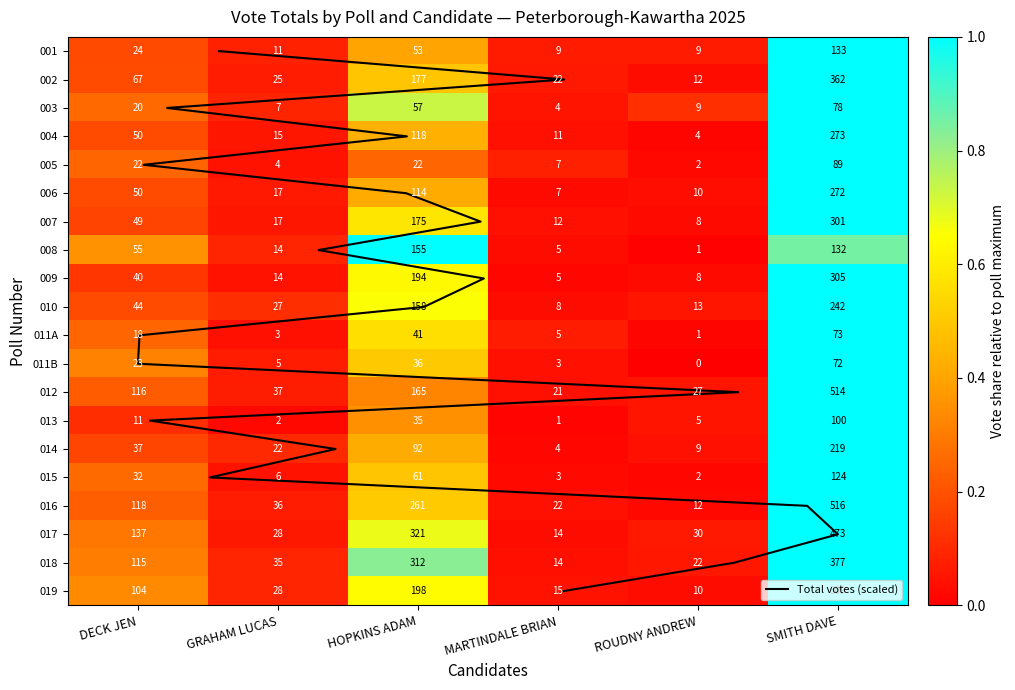

Reading left to right, transcribe all the data shown in this chart.

001: DECK JEN=0.2	GRAHAM LUCAS=0.1	HOPKINS ADAM=0.4	MARTINDALE BRIAN=0.1	ROUDNY ANDREW=0.1	SMITH DAVE=1.0
002: DECK JEN=0.2	GRAHAM LUCAS=0.1	HOPKINS ADAM=0.5	MARTINDALE BRIAN=0.1	ROUDNY ANDREW=0.0	SMITH DAVE=1.0
003: DECK JEN=0.3	GRAHAM LUCAS=0.1	HOPKINS ADAM=0.7	MARTINDALE BRIAN=0.1	ROUDNY ANDREW=0.1	SMITH DAVE=1.0
004: DECK JEN=0.2	GRAHAM LUCAS=0.1	HOPKINS ADAM=0.4	MARTINDALE BRIAN=0.0	ROUDNY ANDREW=0.0	SMITH DAVE=1.0
005: DECK JEN=0.2	GRAHAM LUCAS=0.0	HOPKINS ADAM=0.2	MARTINDALE BRIAN=0.1	ROUDNY ANDREW=0.0	SMITH DAVE=1.0
006: DECK JEN=0.2	GRAHAM LUCAS=0.1	HOPKINS ADAM=0.4	MARTINDALE BRIAN=0.0	ROUDNY ANDREW=0.0	SMITH DAVE=1.0
007: DECK JEN=0.2	GRAHAM LUCAS=0.1	HOPKINS ADAM=0.6	MARTINDALE BRIAN=0.0	ROUDNY ANDREW=0.0	SMITH DAVE=1.0
008: DECK JEN=0.4	GRAHAM LUCAS=0.1	HOPKINS ADAM=1.0	MARTINDALE BRIAN=0.0	ROUDNY ANDREW=0.0	SMITH DAVE=0.9
009: DECK JEN=0.1	GRAHAM LUCAS=0.0	HOPKINS ADAM=0.6	MARTINDALE BRIAN=0.0	ROUDNY ANDREW=0.0	SMITH DAVE=1.0
010: DECK JEN=0.2	GRAHAM LUCAS=0.1	HOPKINS ADAM=0.7	MARTINDALE BRIAN=0.0	ROUDNY ANDREW=0.1	SMITH DAVE=1.0
011A: DECK JEN=0.2	GRAHAM LUCAS=0.0	HOPKINS ADAM=0.6	MARTINDALE BRIAN=0.1	ROUDNY ANDREW=0.0	SMITH DAVE=1.0
011B: DECK JEN=0.3	GRAHAM LUCAS=0.1	HOPKINS ADAM=0.5	MARTINDALE BRIAN=0.0	ROUDNY ANDREW=0.0	SMITH DAVE=1.0
012: DECK JEN=0.2	GRAHAM LUCAS=0.1	HOPKINS ADAM=0.3	MARTINDALE BRIAN=0.0	ROUDNY ANDREW=0.1	SMITH DAVE=1.0
013: DECK JEN=0.1	GRAHAM LUCAS=0.0	HOPKINS ADAM=0.3	MARTINDALE BRIAN=0.0	ROUDNY ANDREW=0.1	SMITH DAVE=1.0
014: DECK JEN=0.2	GRAHAM LUCAS=0.1	HOPKINS ADAM=0.4	MARTINDALE BRIAN=0.0	ROUDNY ANDREW=0.0	SMITH DAVE=1.0
015: DECK JEN=0.3	GRAHAM LUCAS=0.0	HOPKINS ADAM=0.5	MARTINDALE BRIAN=0.0	ROUDNY ANDREW=0.0	SMITH DAVE=1.0
016: DECK JEN=0.2	GRAHAM LUCAS=0.1	HOPKINS ADAM=0.5	MARTINDALE BRIAN=0.0	ROUDNY ANDREW=0.0	SMITH DAVE=1.0
017: DECK JEN=0.3	GRAHAM LUCAS=0.1	HOPKINS ADAM=0.7	MARTINDALE BRIAN=0.0	ROUDNY ANDREW=0.1	SMITH DAVE=1.0
018: DECK JEN=0.3	GRAHAM LUCAS=0.1	HOPKINS ADAM=0.8	MARTINDALE BRIAN=0.0	ROUDNY ANDREW=0.1	SMITH DAVE=1.0
019: DECK JEN=0.3	GRAHAM LUCAS=0.1	HOPKINS ADAM=0.6	MARTINDALE BRIAN=0.0	ROUDNY ANDREW=0.0	SMITH DAVE=1.0